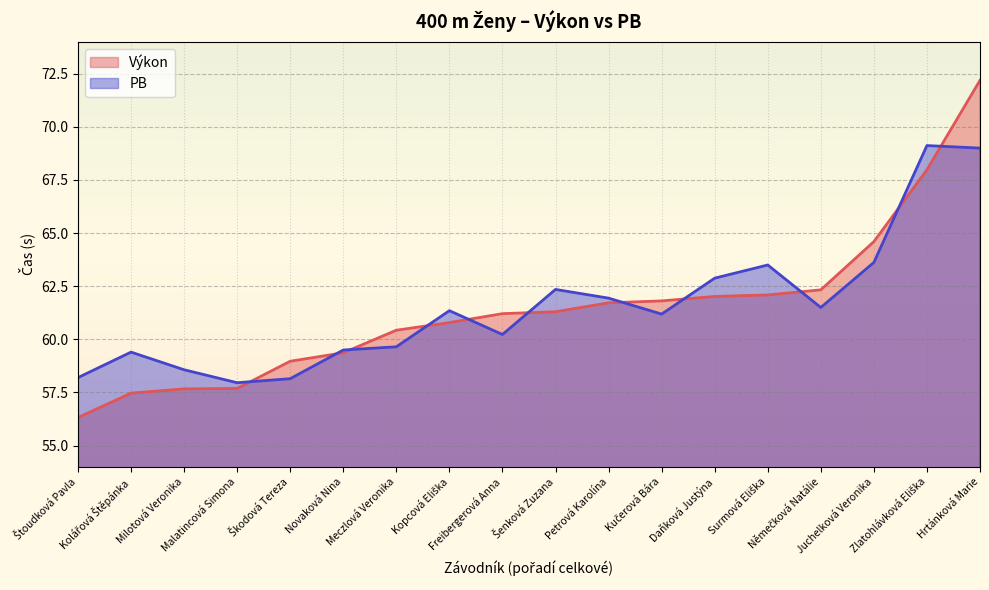

How many data points does each series have?

18